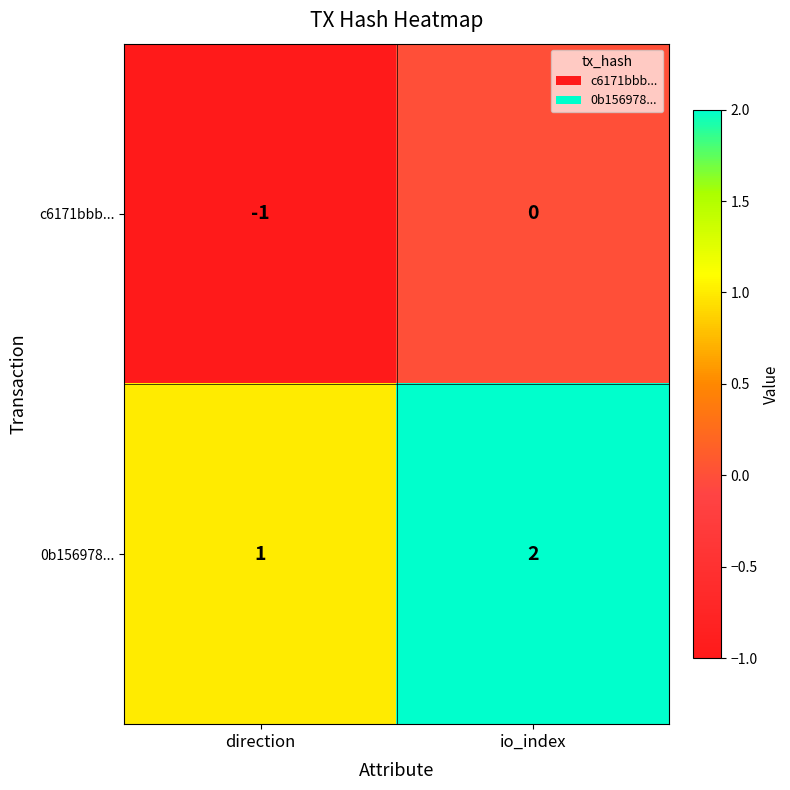

The value of c6171bbb... at direction is -2. True or false?

False